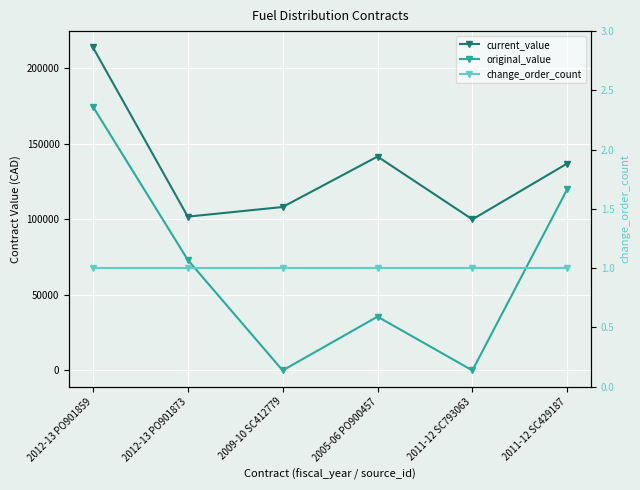

List the series in order of their overall mean, highest first.

current_value, original_value, change_order_count